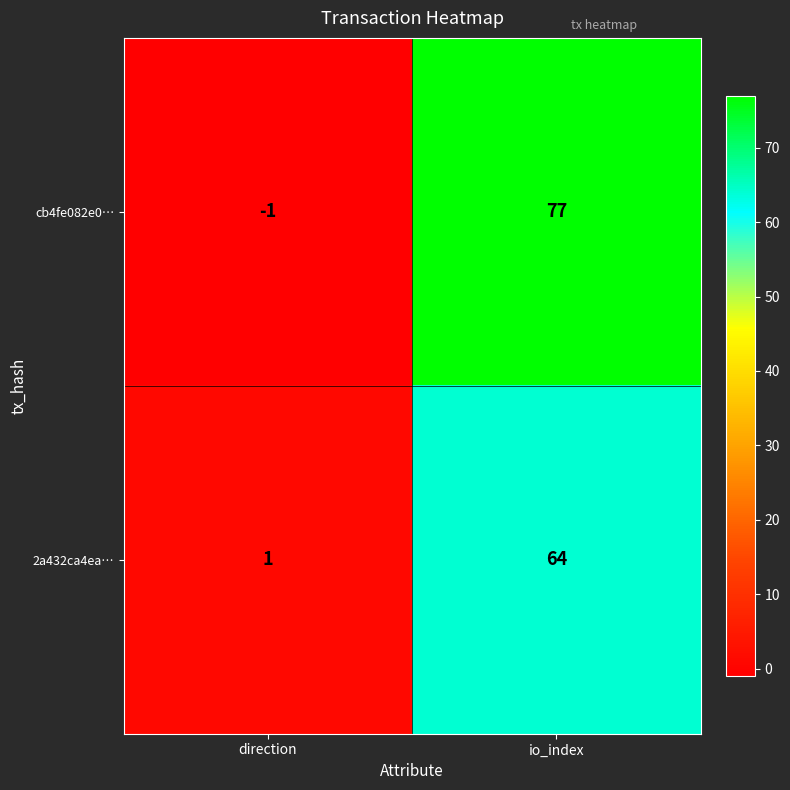

What is the sum of the 2a432ca4ea… values at direction and io_index?

65